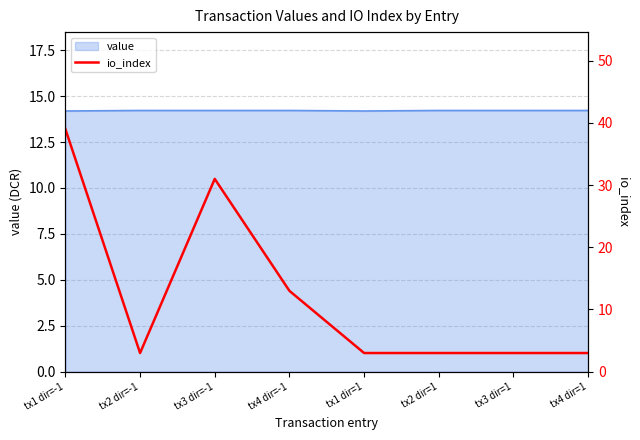

The chart shows a value of 39 at tx1 dir=-1. True or false?

True